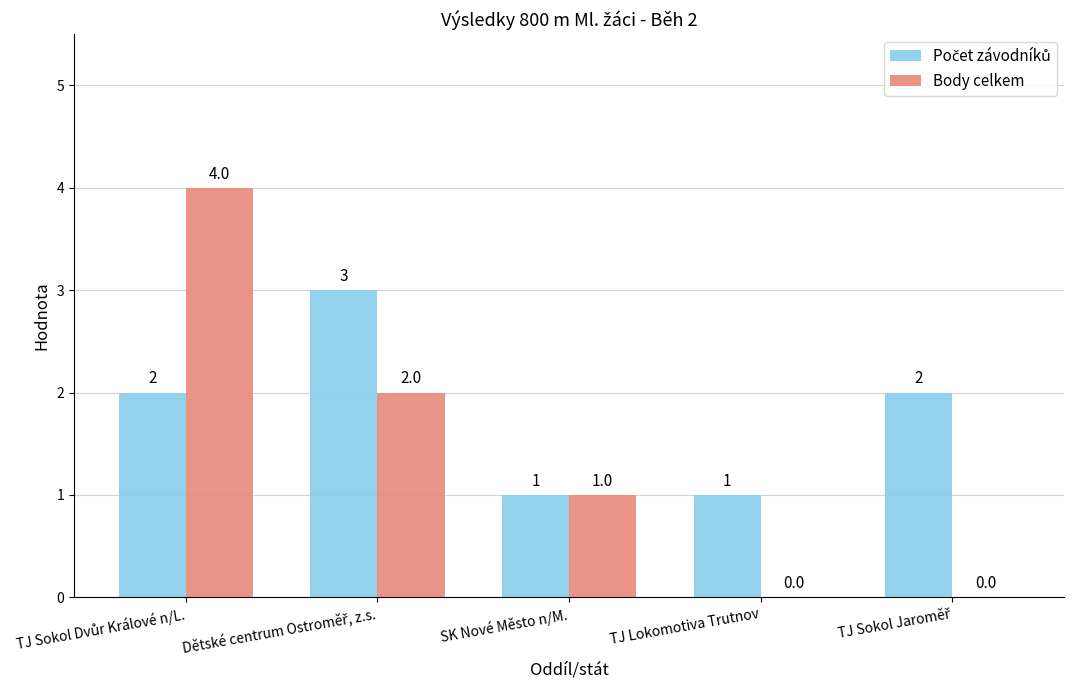

Which series changed the most between SK Nové Město n/M. and TJ Lokomotiva Trutnov?

Body celkem